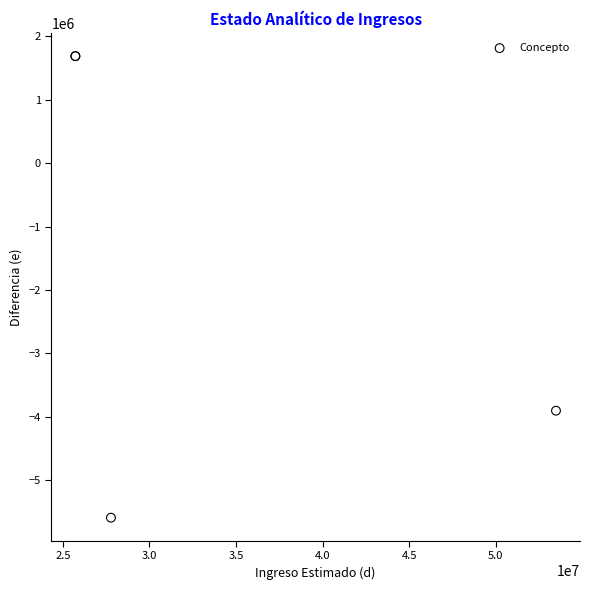

What Y value in the scatter plot is closest to -1952628?

-3905256.7